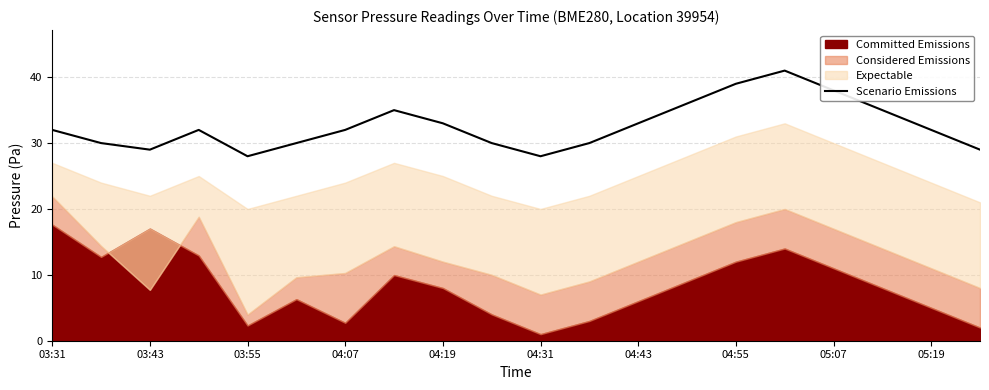

Reading right to left, what are all the values shown in this chart?

29	32	35	38	41	39	36	33	30	28	30	33	35	32	30	28	32	29	30	32